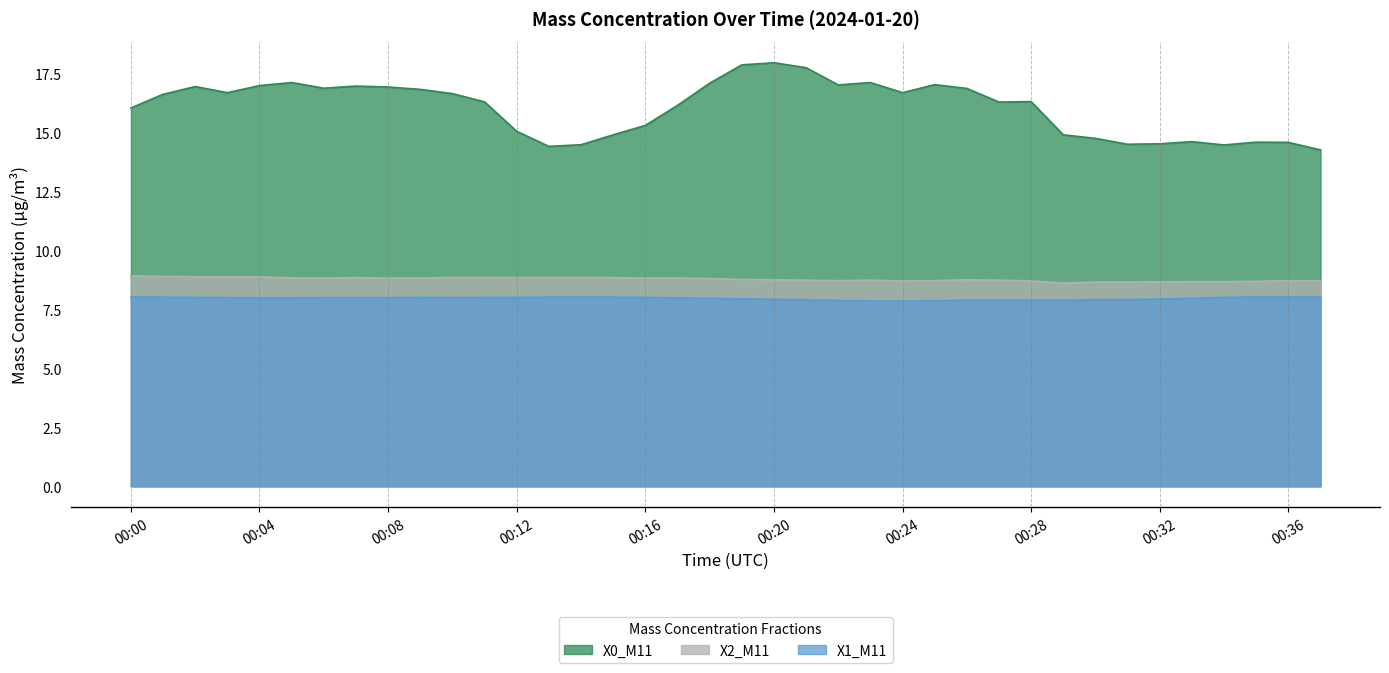

What is the difference between the maximum and minimum values in the X2_M11 series?

0.3